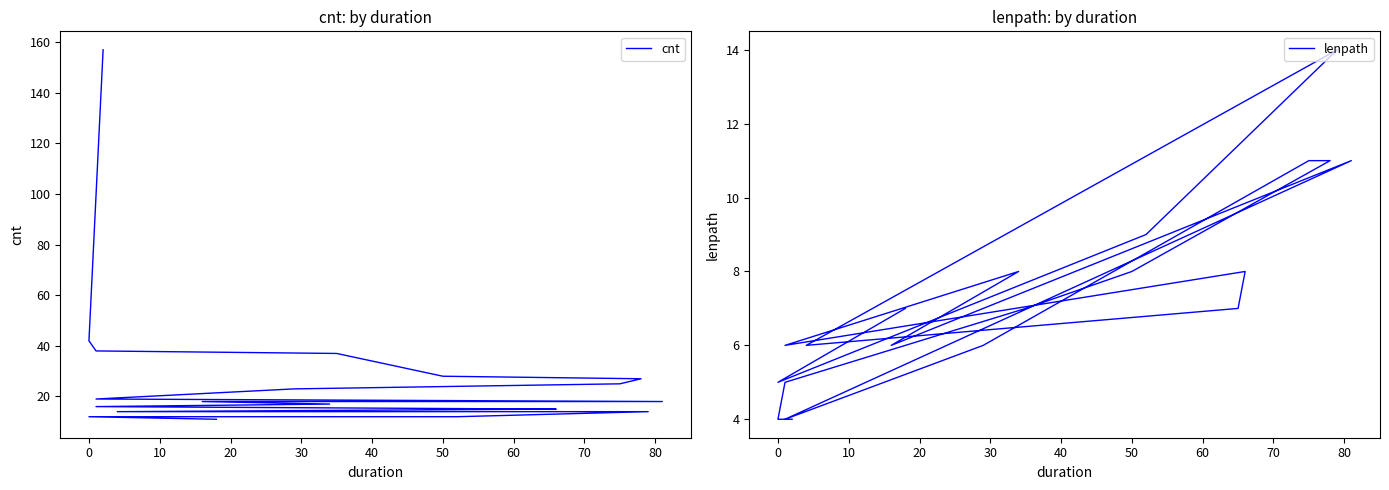

Which series has the largest total across all categories?

cnt